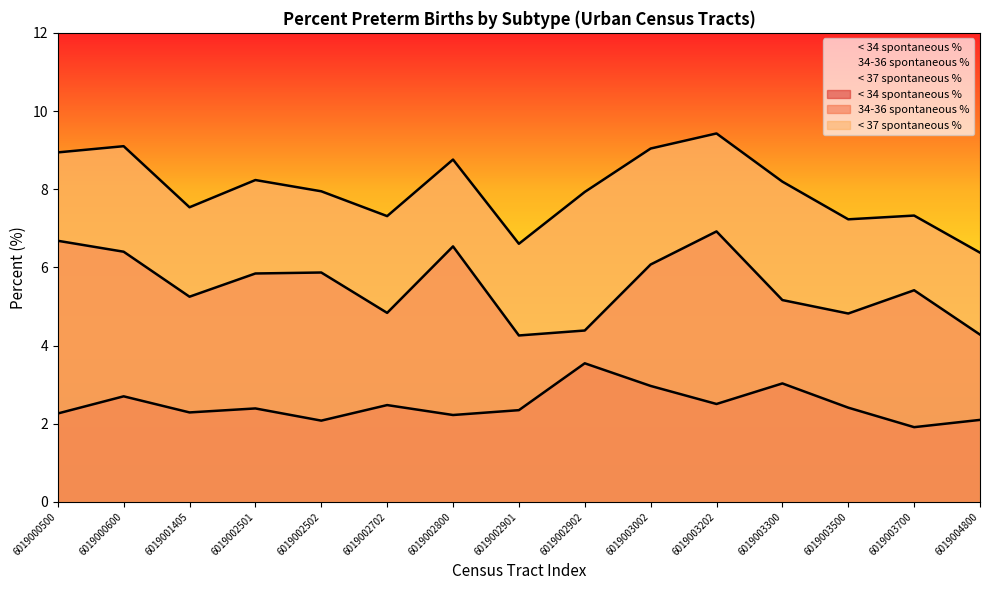

True or false: 34-36 spontaneous % and < 34 spontaneous % intersect in this chart.

False